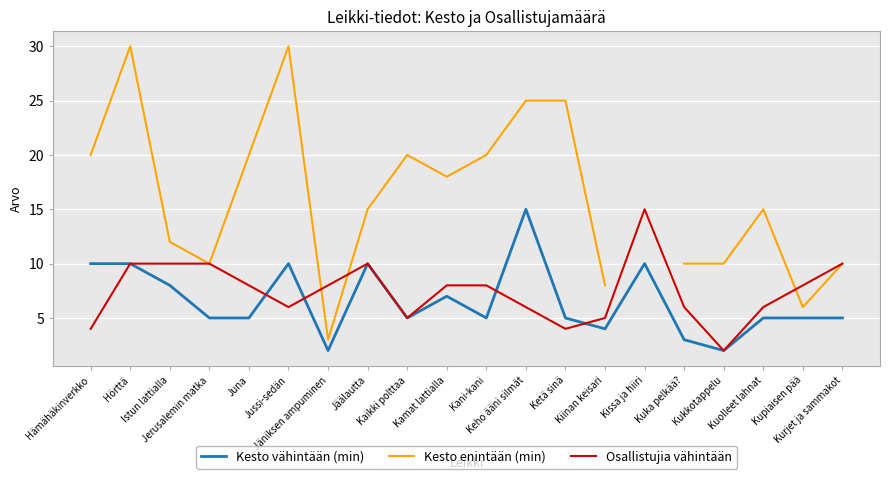

True or false: Kesto vähintään (min) and Kesto enintään (min) intersect in this chart.

False